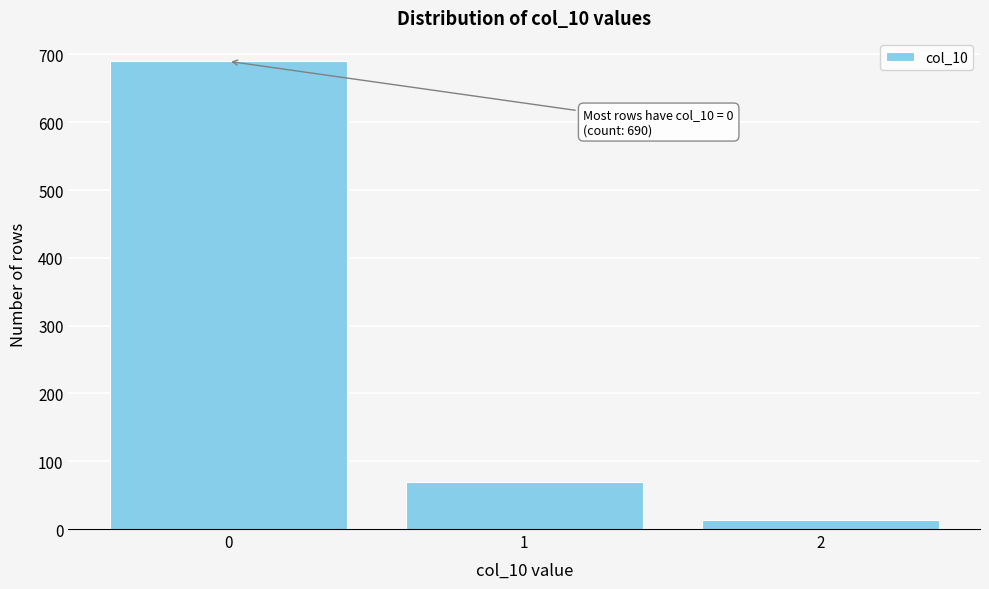

Reading left to right, transcribe all the data shown in this chart.

0=690	1=70	2=13